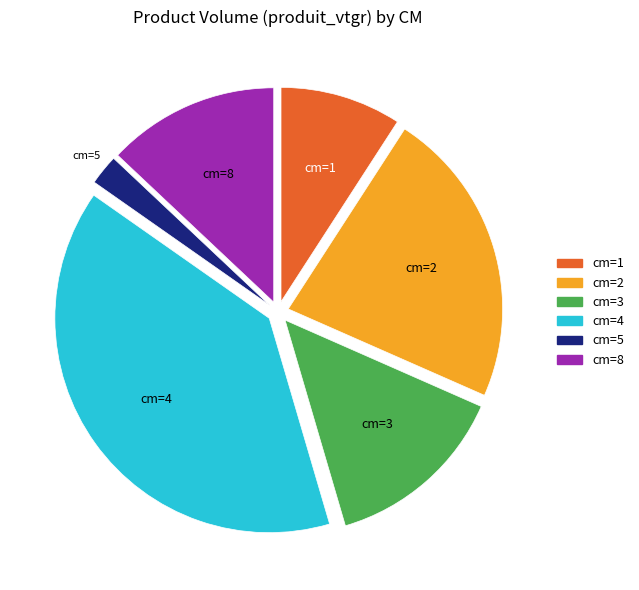

Is there any slice that represents more than half of the pie?

No